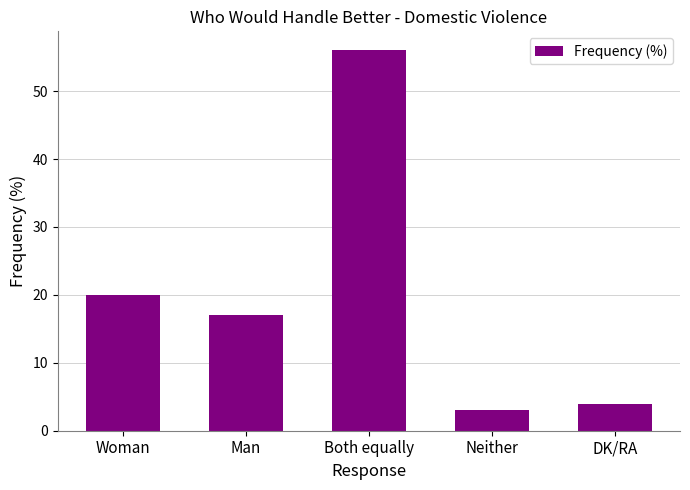

How many data points does each series have?

5